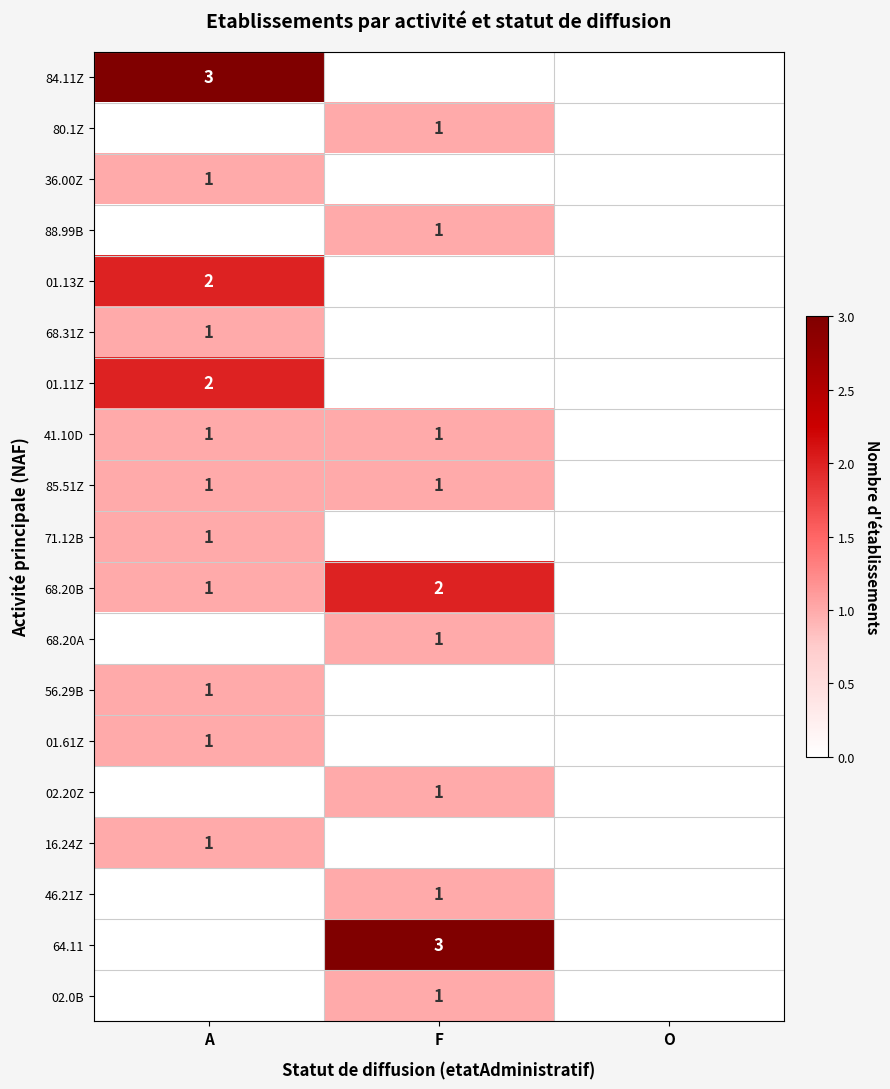

True or false: 68.20B has a value of 0 at A.

False